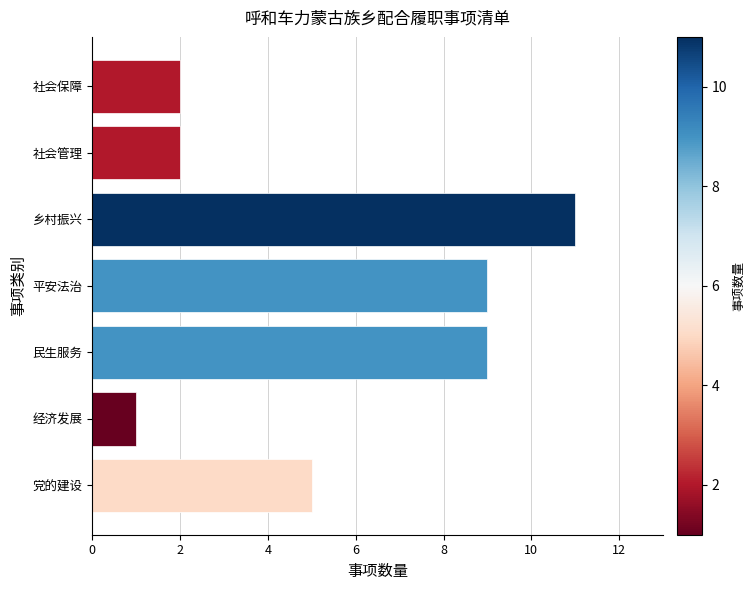

Where is the data nearest to the value 6?

党的建设